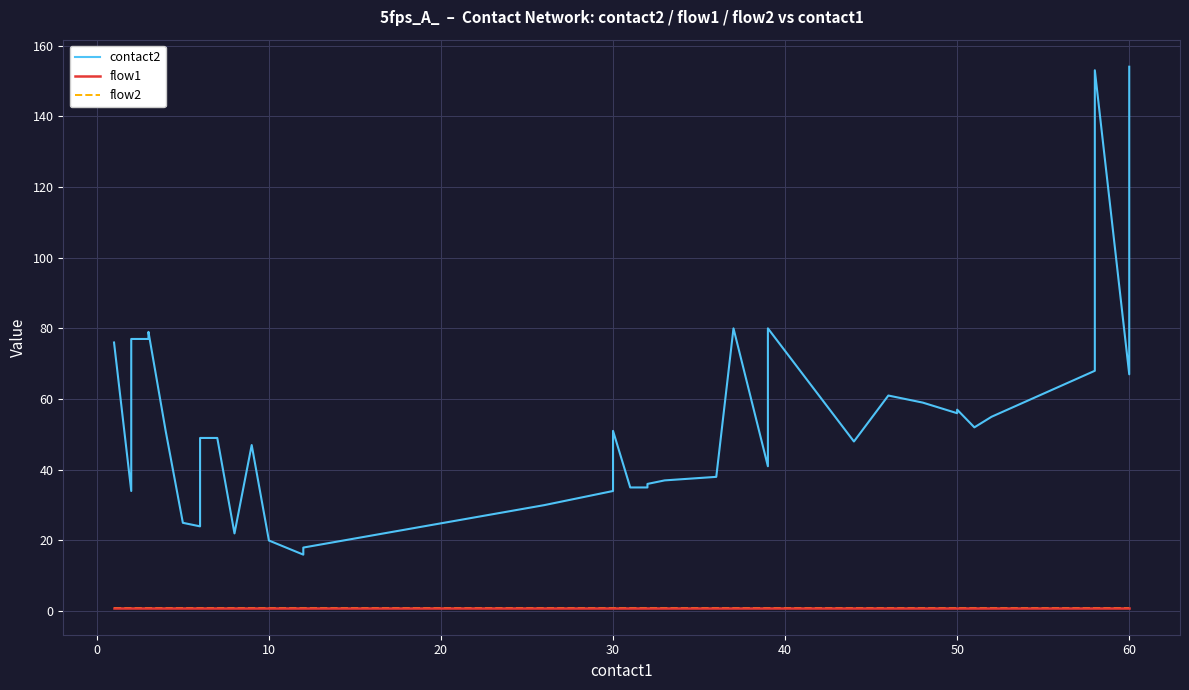

Reading left to right, transcribe all the data shown in this chart.

contact2: 76	34	77	77	79	51	25	24	49	49	22	47	20	16	18	30	31	32	33	34	51	35	35	36	37	38	80	41	80	48	61	59	56	57	52	55	68	153	67	154
flow1: 1	1	1	1	1	1	1	1	1	1	1	1	1	1	1	1	1	1	1	1	1	1	1	1	1	1	1	1	1	1	1	1	1	1	1	1	1	1	1	1
flow2: 1	1	1	1	1	1	1	1	1	1	1	1	1	1	1	1	1	1	1	1	1	1	1	1	1	1	1	1	1	1	1	1	1	1	1	1	1	1	1	1